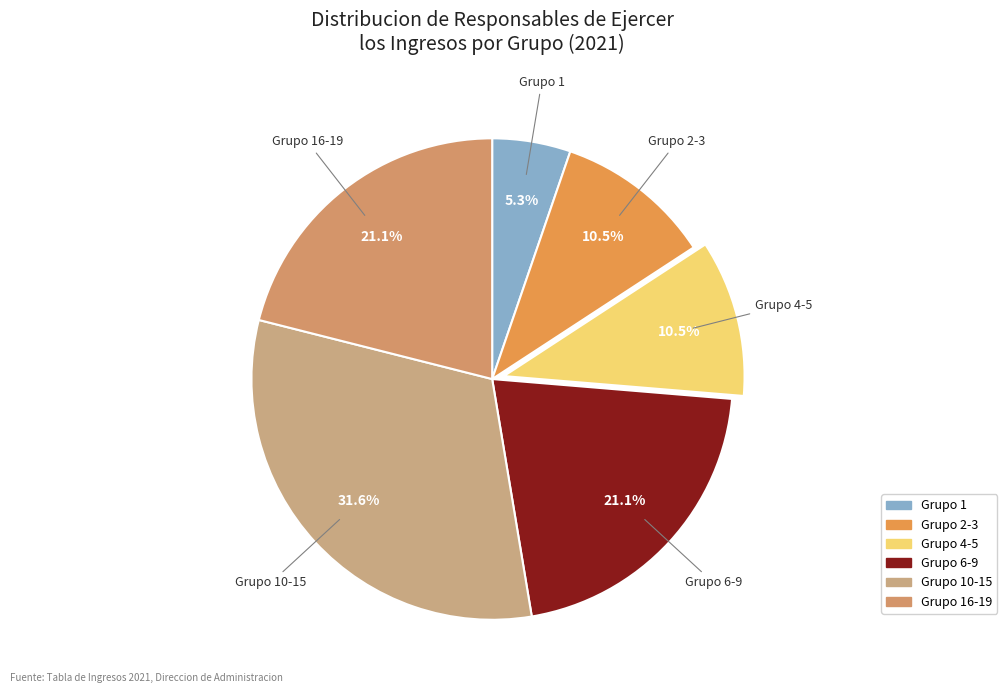

How many slices are in this pie chart?

6